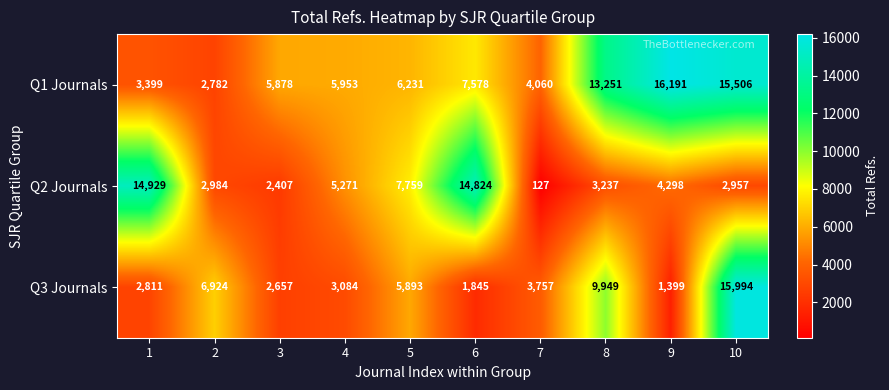

What is the sum of all Q2 Journals values?

58793